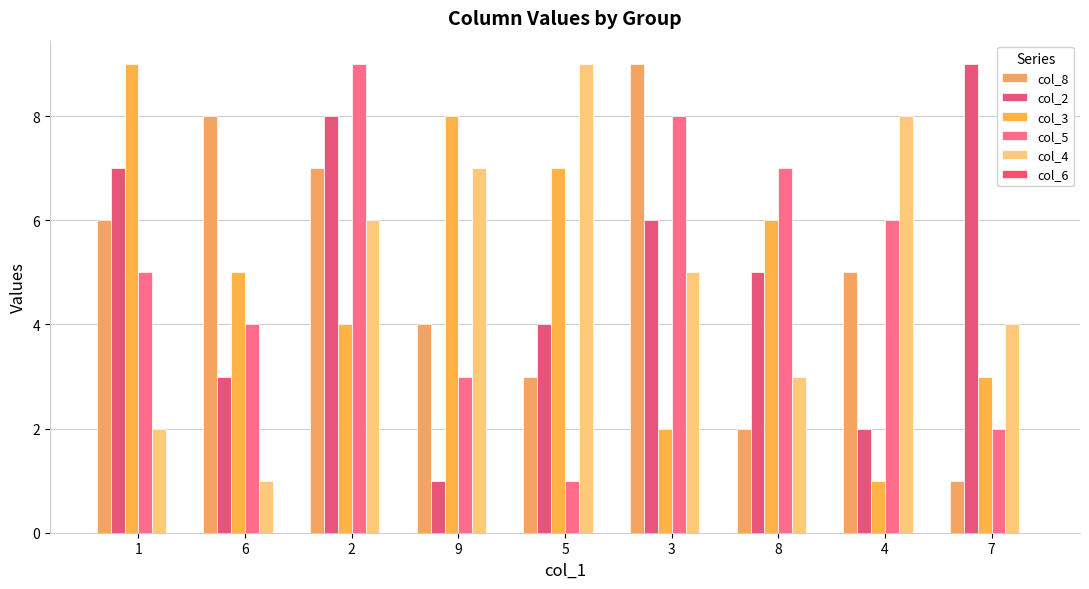

At how many categories does at least one series exceed 6?

9